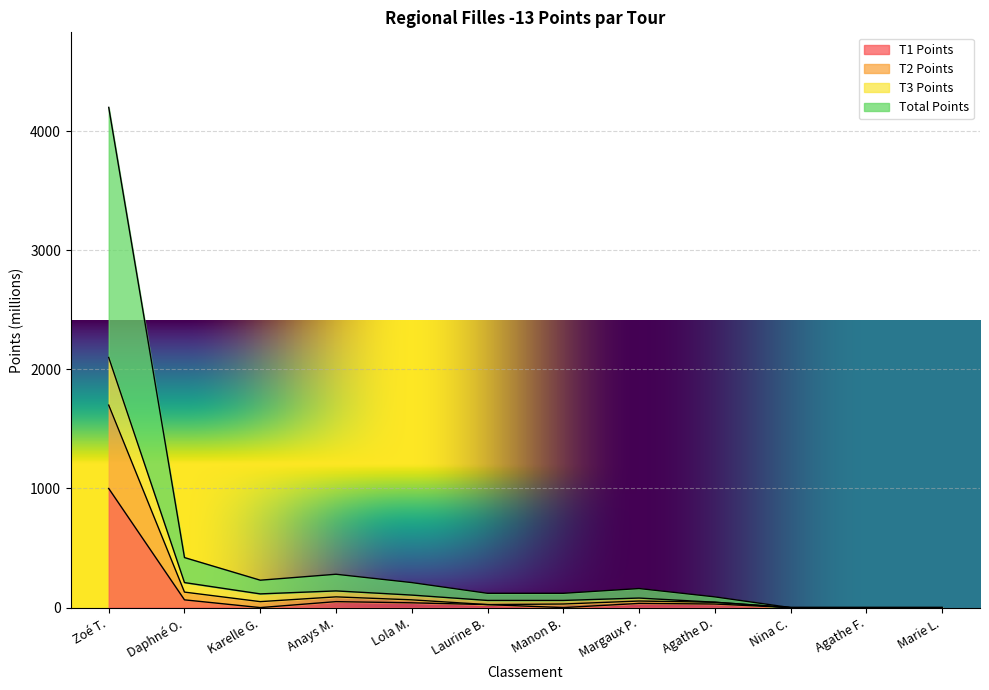

True or false: T1 Points has a value of 0 at Karelle G..

True